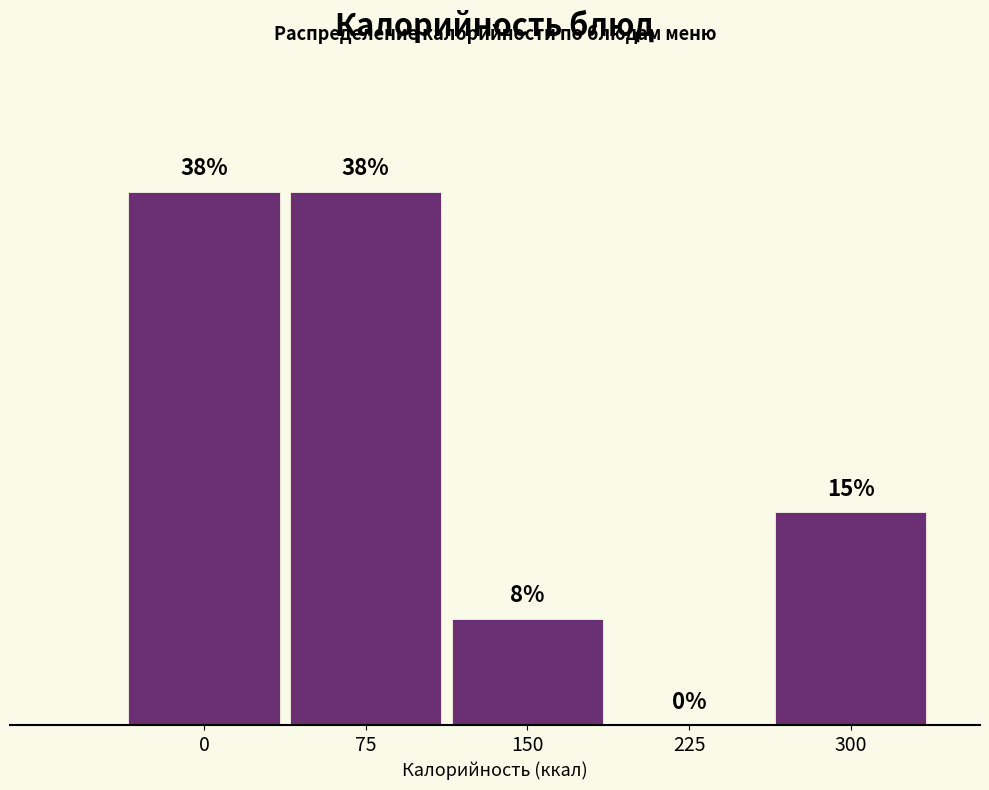

Are the bars horizontal?

No